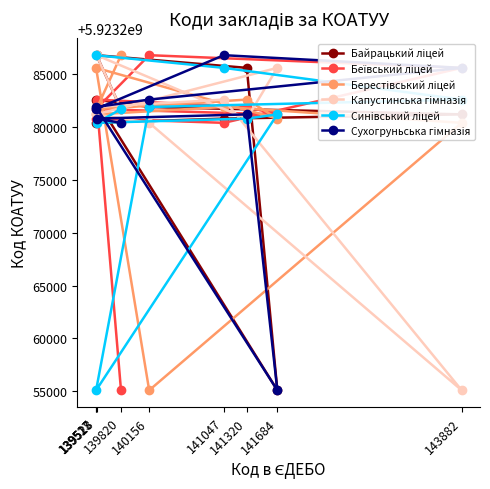

The value of Сухогруньська гімназія at 139820 is 5923280401. True or false?

True